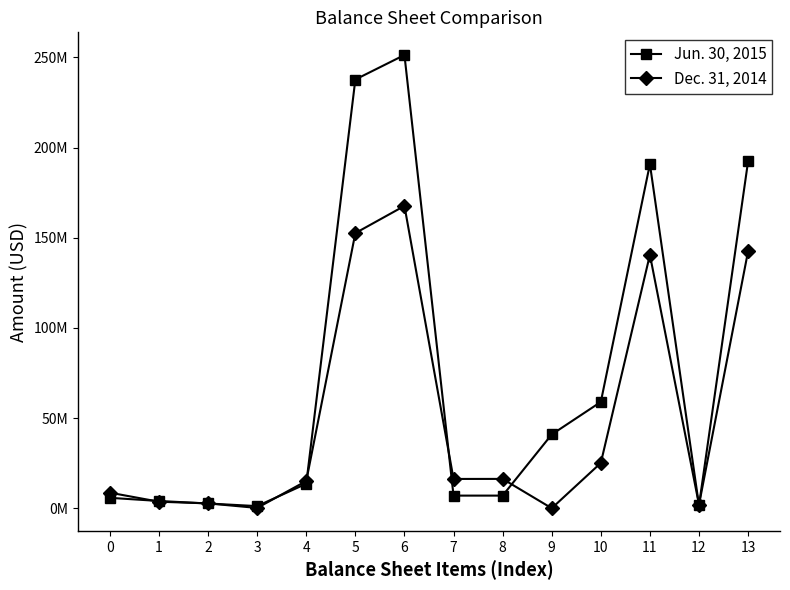

Reading left to right, extract all data points from this chart.

Jun. 30, 2015: 0=5767566	1=4020660	2=2627771	3=1175483	4=13591480	5=237736205	6=251327685	7=6999288	8=6999288	9=40900000	10=58937194	11=190817199	12=1543016	13=192390491
Dec. 31, 2014: 0=8622235	1=3616676	2=2683787	3=160600	4=15083298	5=152558162	6=167641460	7=16241022	8=16263051	9=0	10=25098930	11=140532323	12=1984473	13=142542530